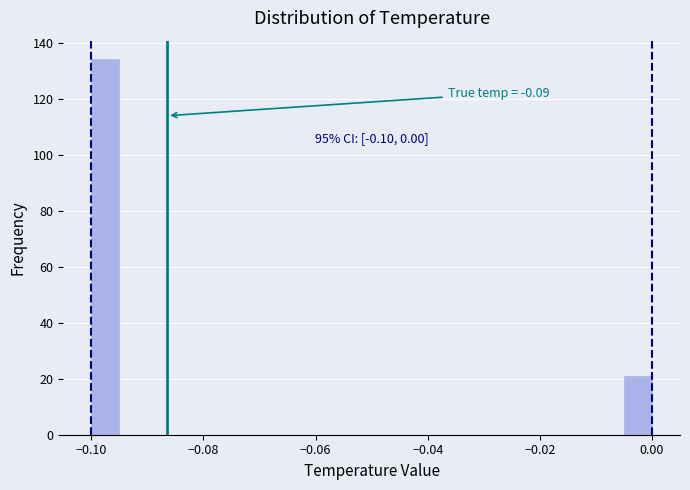

Read against the x-axis, roughly where is the centre of the tallest bar?

-0.098